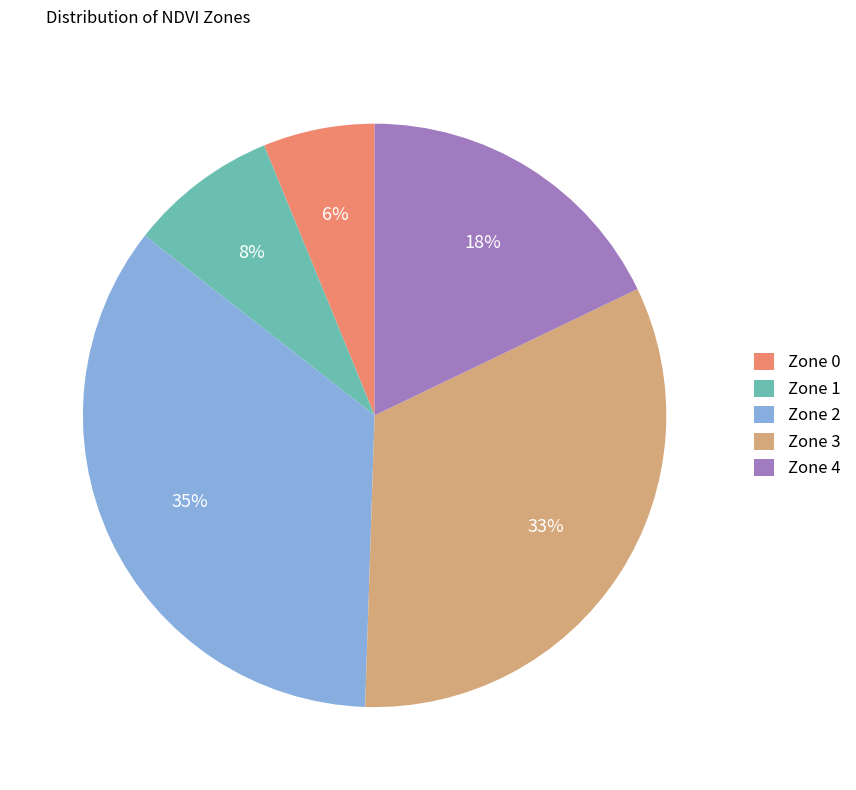

Count the number of slices in the pie.

5